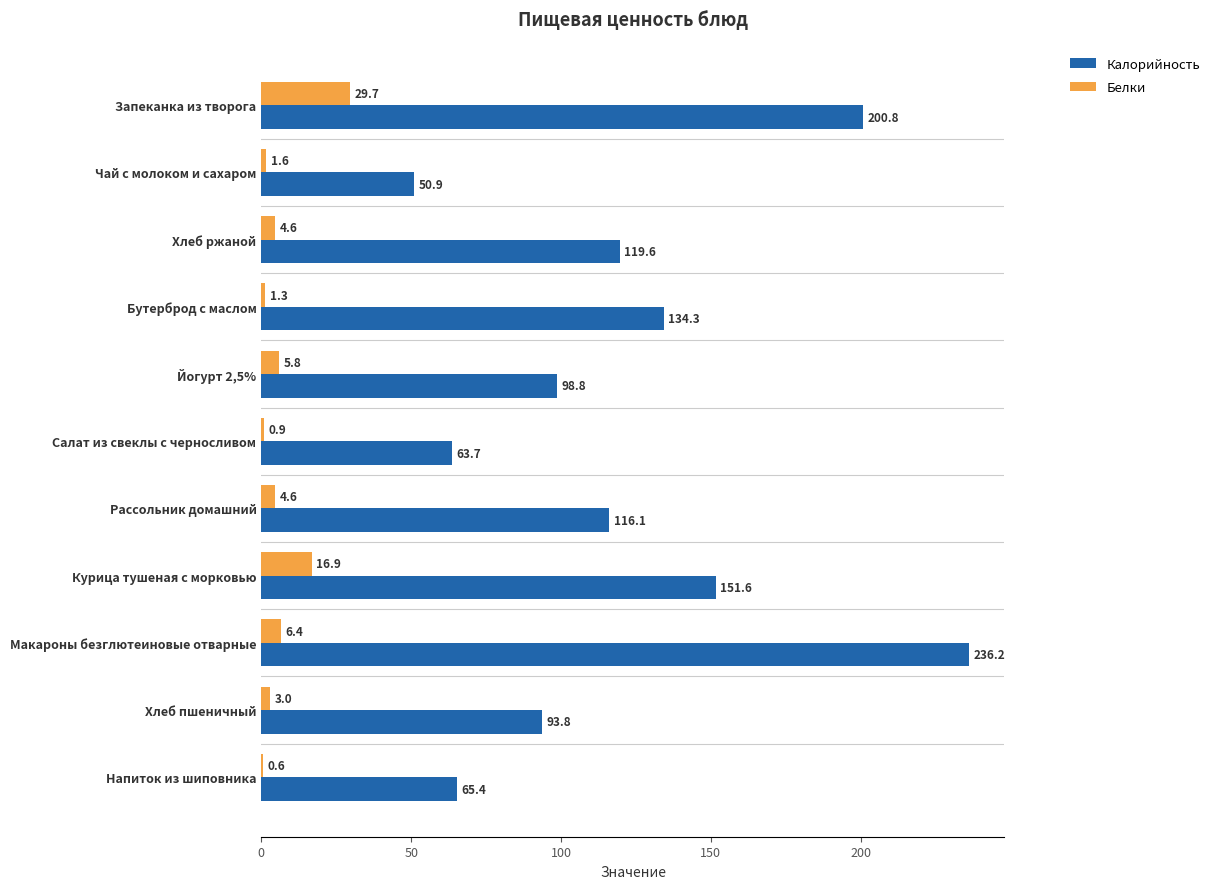

How many categories are shown in the chart?

11